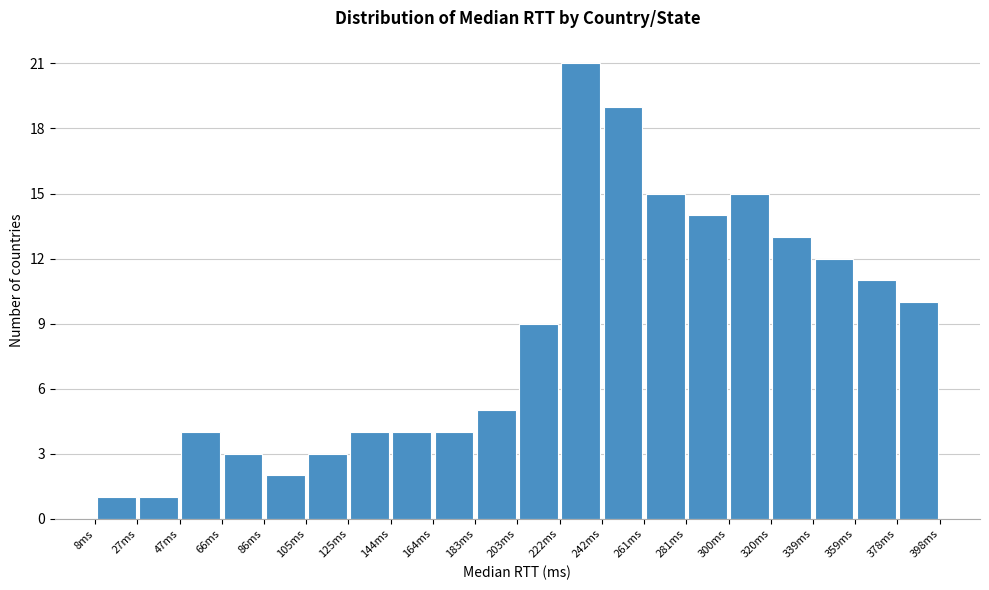

Reading left to right, transcribe this chart: for each bar, give the range it covers on the x-axis and its height. Neither the bar edges nor the heights are printed on the chart, so give them approximately, as read against the axes.

8 to 28: 1
28 to 46: 1
46 to 66: 4
66 to 86: 3
86 to 106: 2
106 to 124: 3
124 to 144: 4
144 to 164: 4
164 to 184: 4
184 to 202: 5
202 to 222: 9
222 to 242: 21
242 to 262: 19
262 to 280: 15
280 to 300: 14
300 to 320: 15
320 to 340: 13
340 to 358: 12
358 to 378: 11
378 to 398: 10